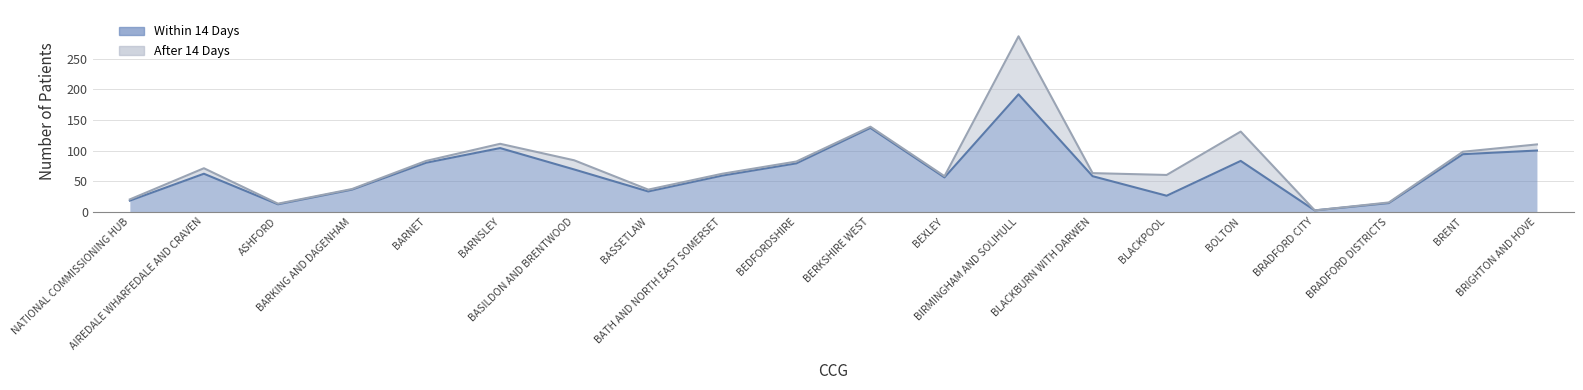

What is the difference between the values at ASHFORD and BASILDON AND BRENTWOOD?

57